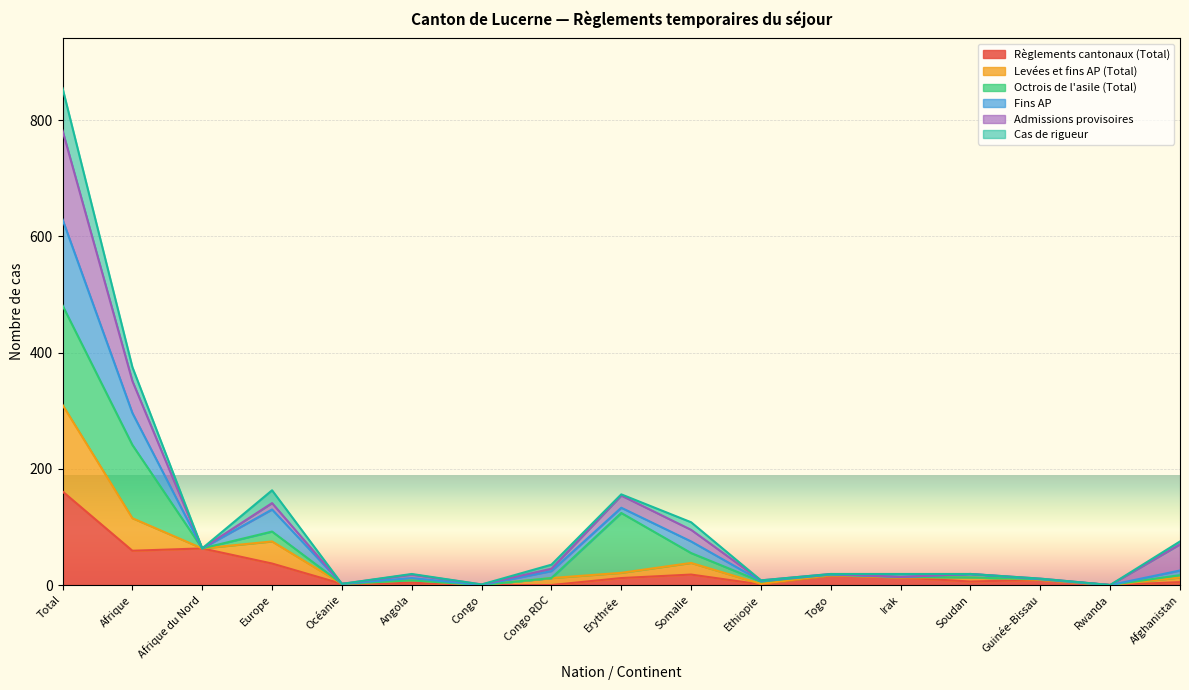

At which category is the sum across all series the highest?

Total